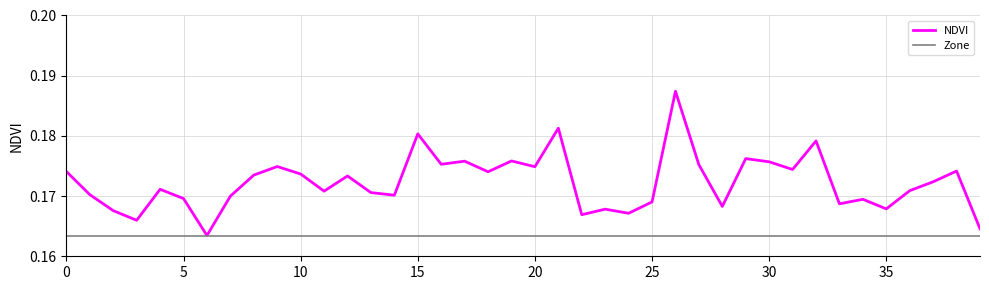

Which series has the widest spread of values?

NDVI